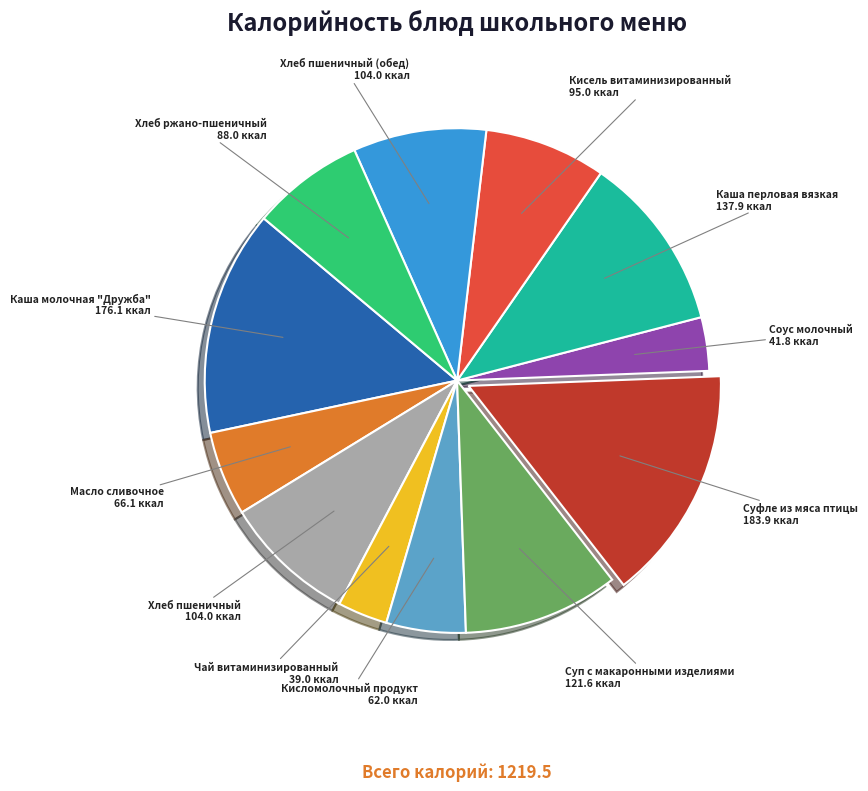

Count the number of slices in the pie.

12